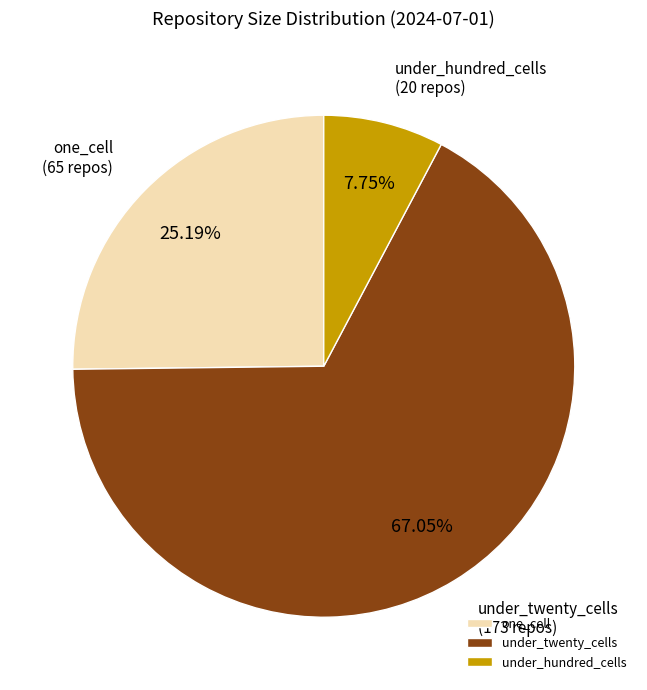

Do under_hundred_cells and under_twenty_cells together represent more than half of the pie?

Yes